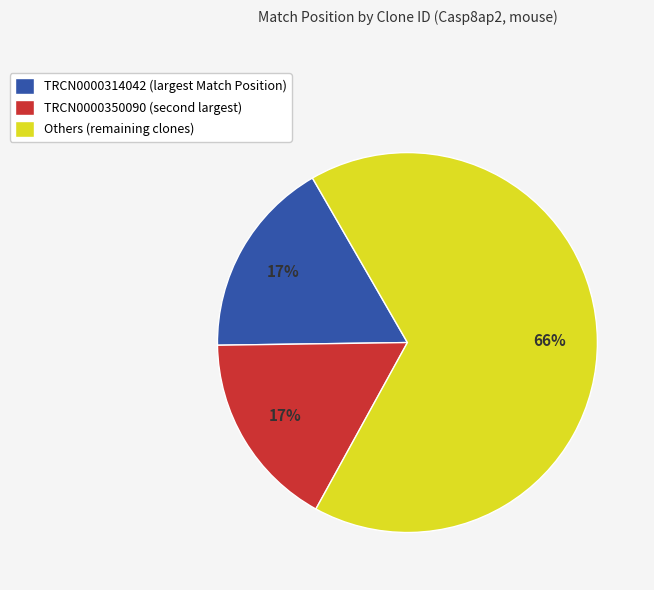

Approximately how many times larger is the value at TRCN0000314042 (largest Match Position) compared to Others (remaining clones)?

0.3